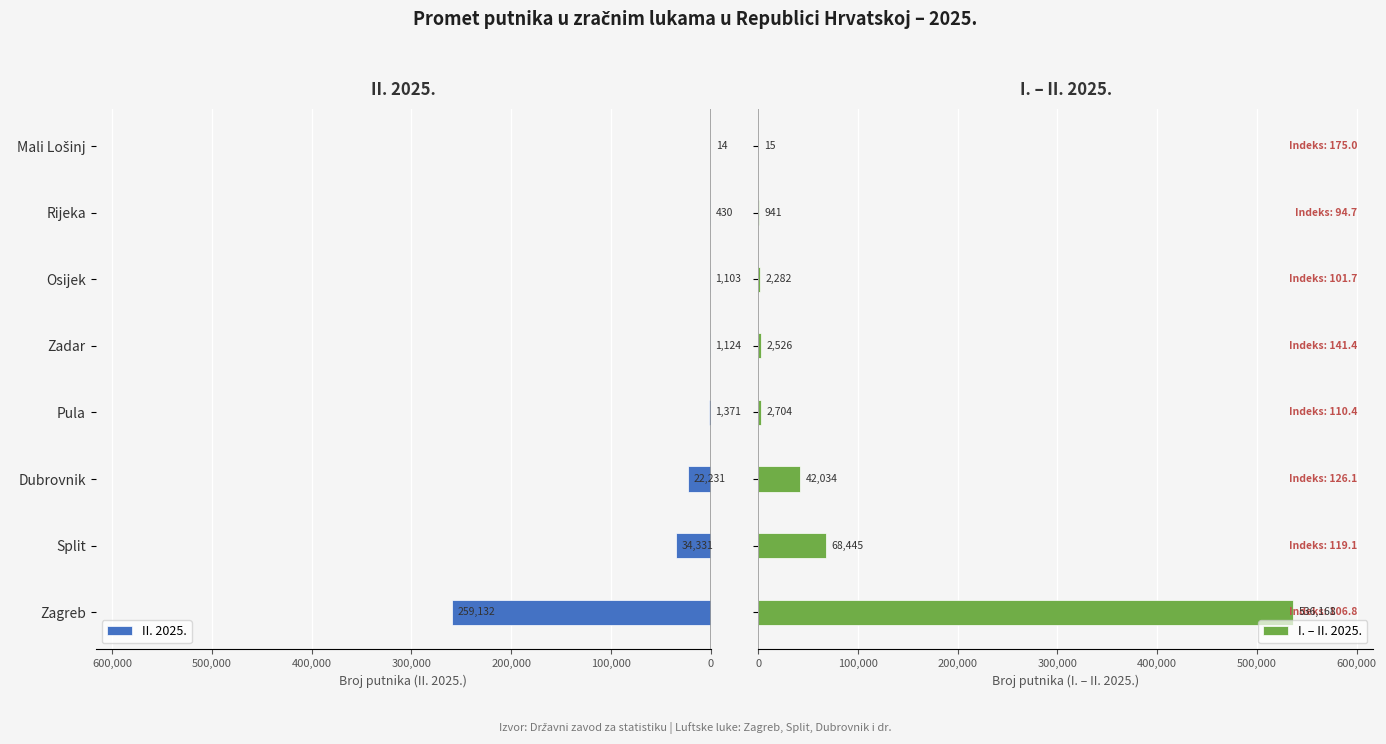

The value of I. – II. 2025. at Zadar is 1163. True or false?

False